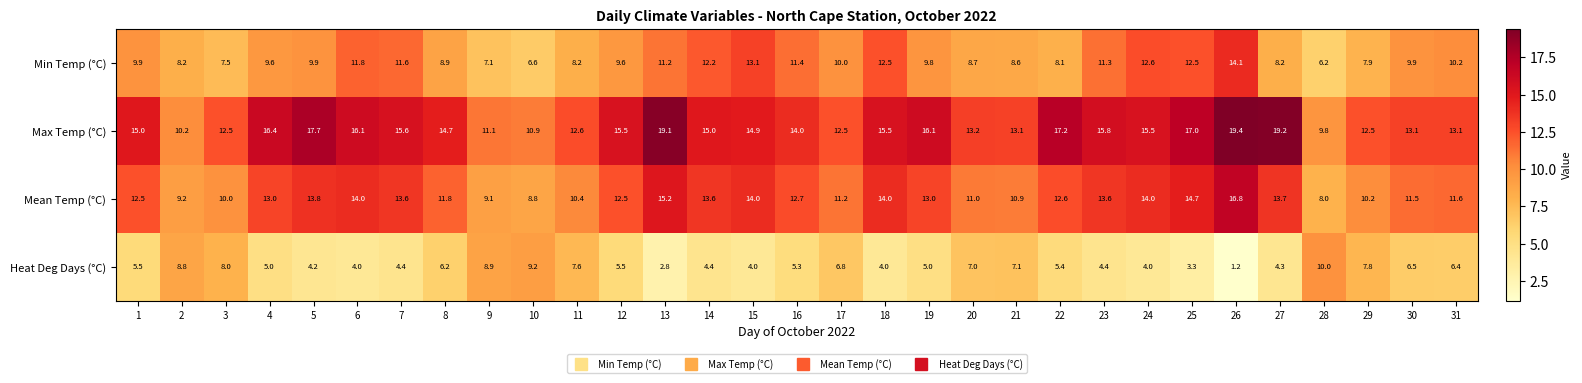

At which category is the sum across all series the highest?

26